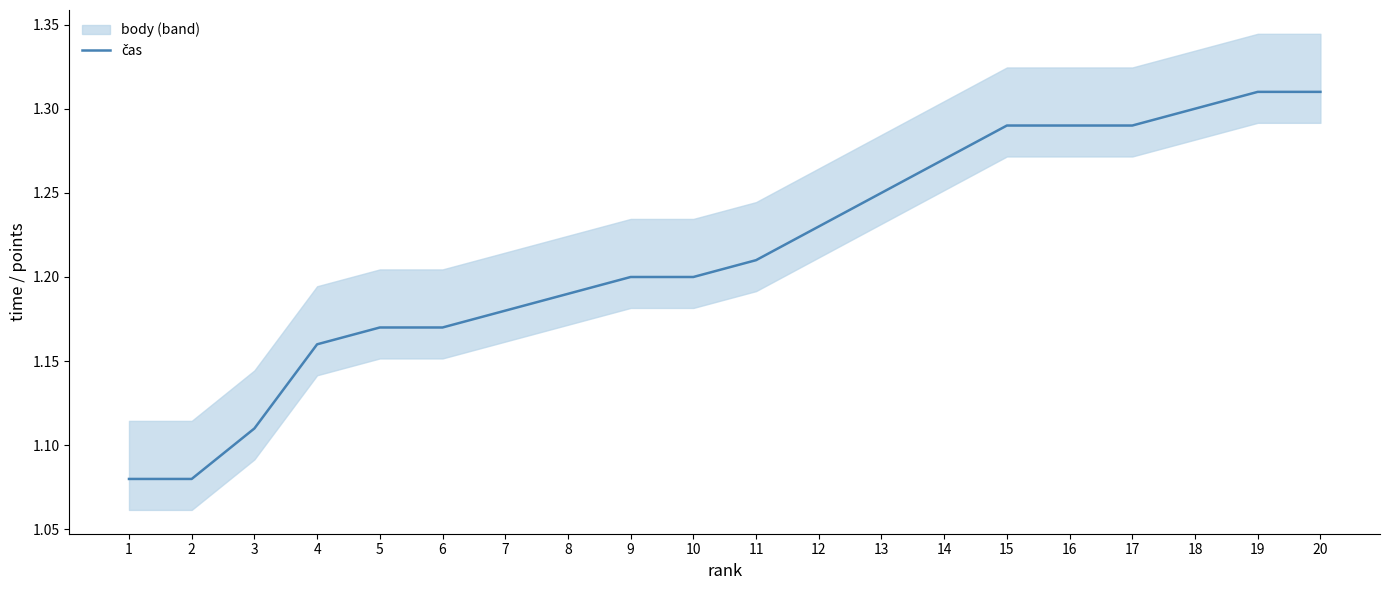

Count the values in the range 1 to 2.

20